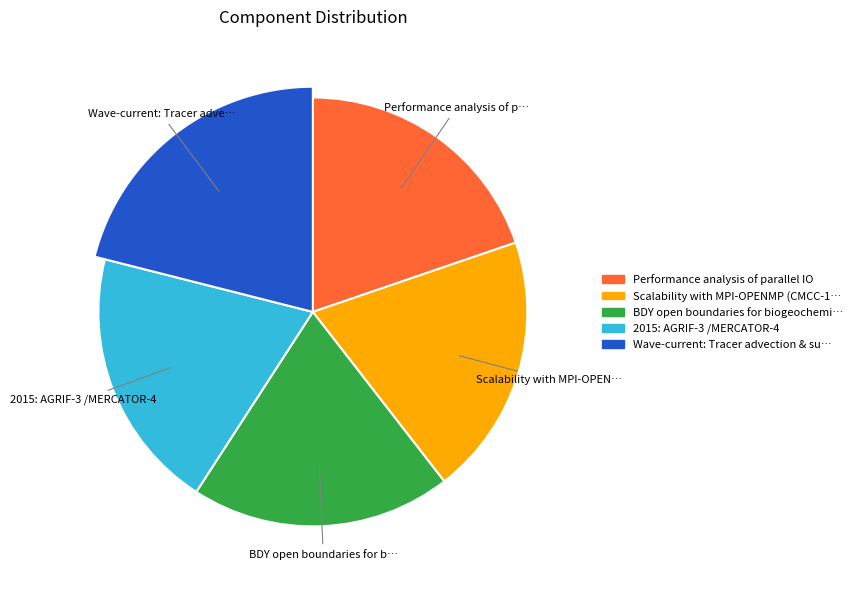

Approximately how many times larger is the value at Performance analysis of parallel IO compared to 2015: AGRIF-3 /MERCATOR-4?

1.0